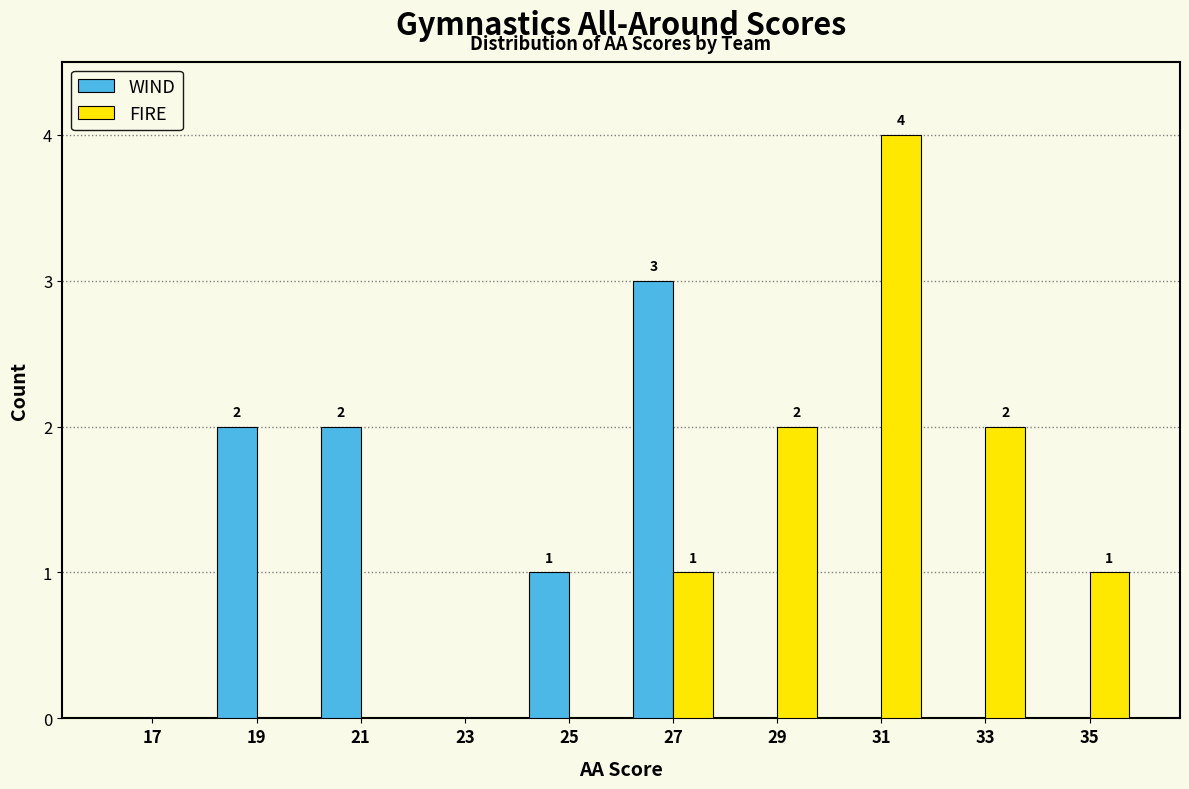

Reading right to left, list all the values displayed in this chart.

WIND: 35=0	33=0	31=0	29=0	27=3	25=1	23=0	21=2	19=2	17=0
FIRE: 35=1	33=2	31=4	29=2	27=1	25=0	23=0	21=0	19=0	17=0